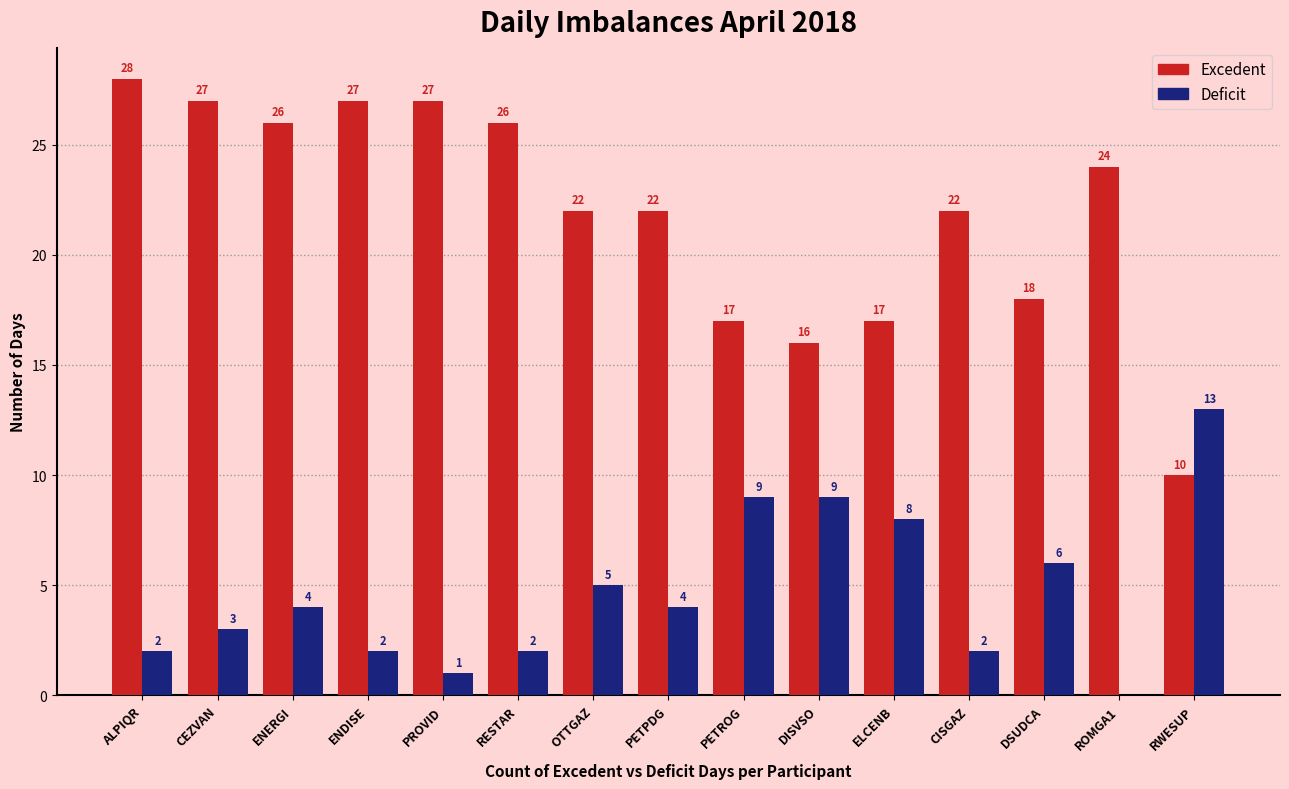

Which series has the largest total across all categories?

Excedent